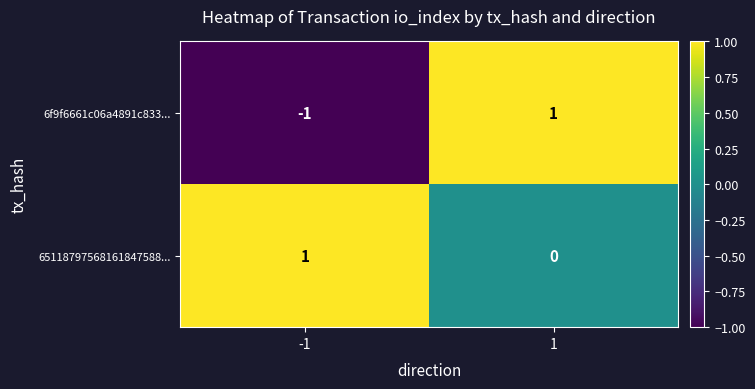

How many distinct data groups are displayed?

2